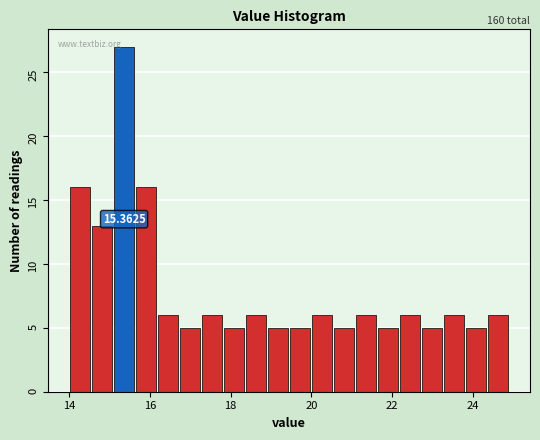

Read against the x-axis, roughly where is the centre of the tallest bar?

15.4